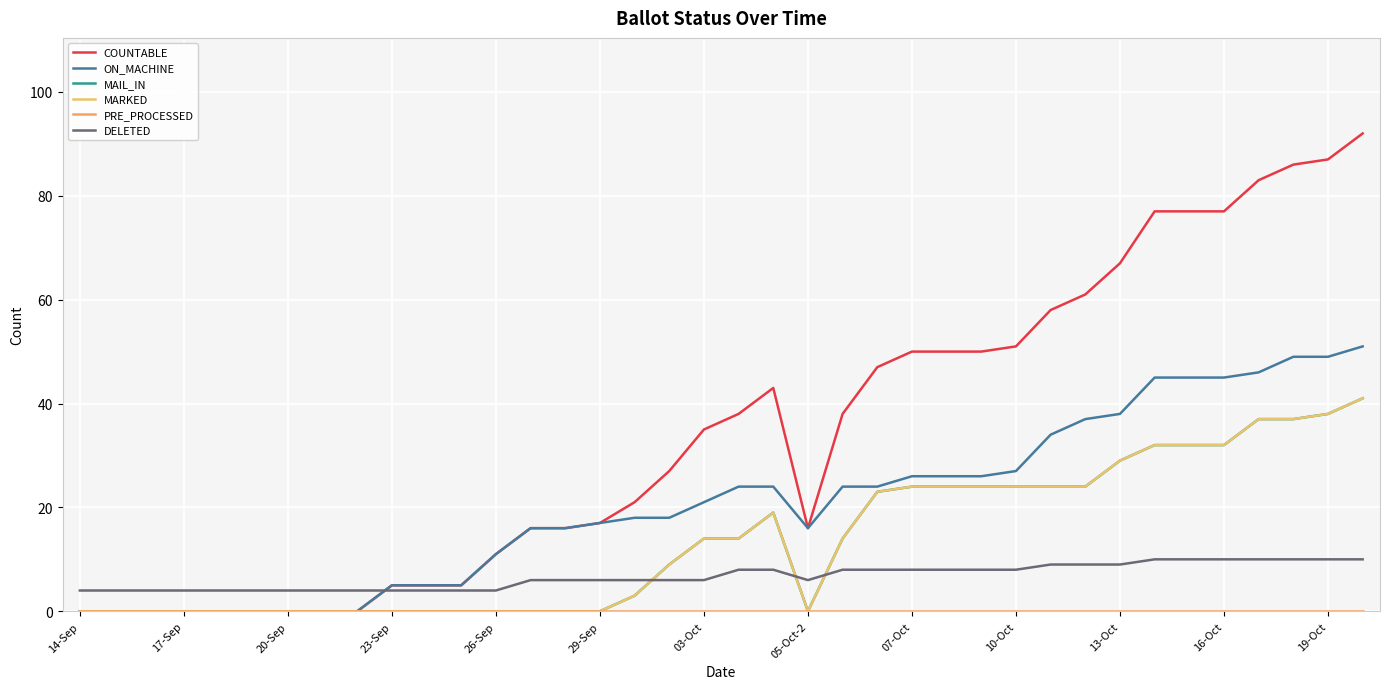

Does the chart have visible grid lines?

Yes